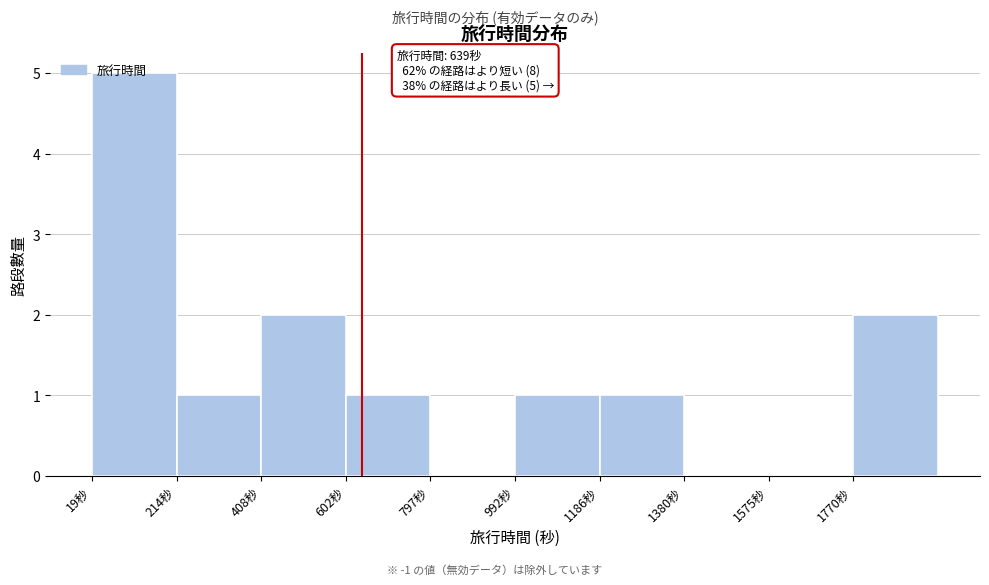

Which range on the x-axis has the tallest bar?

20 to 220